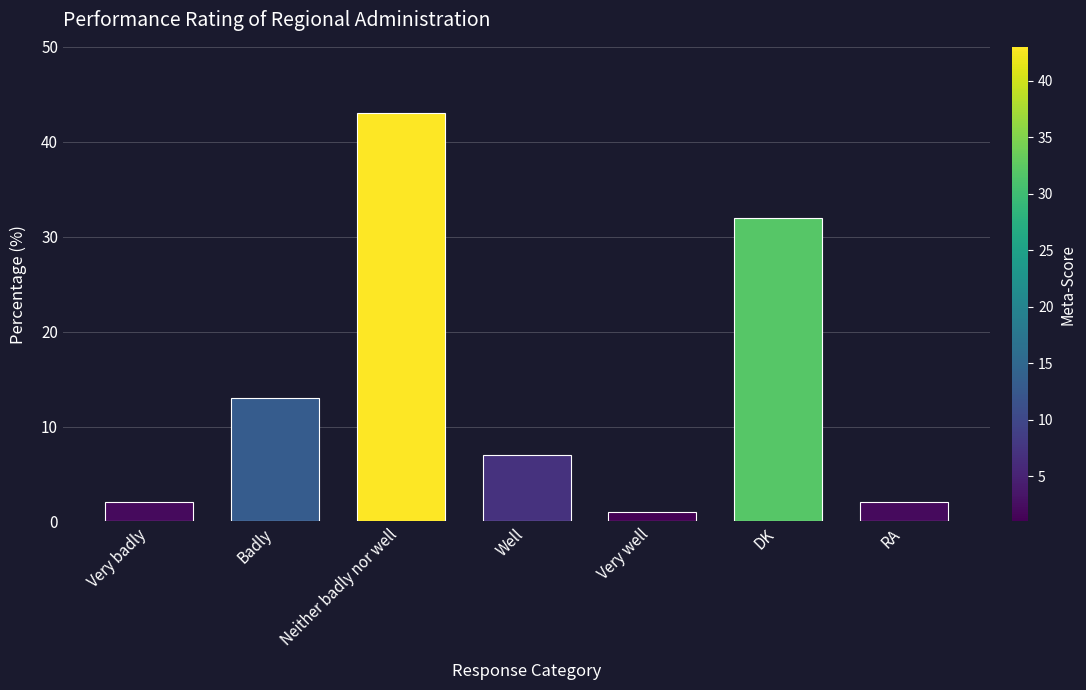

What is the label of the 2nd bar from the left?

Badly